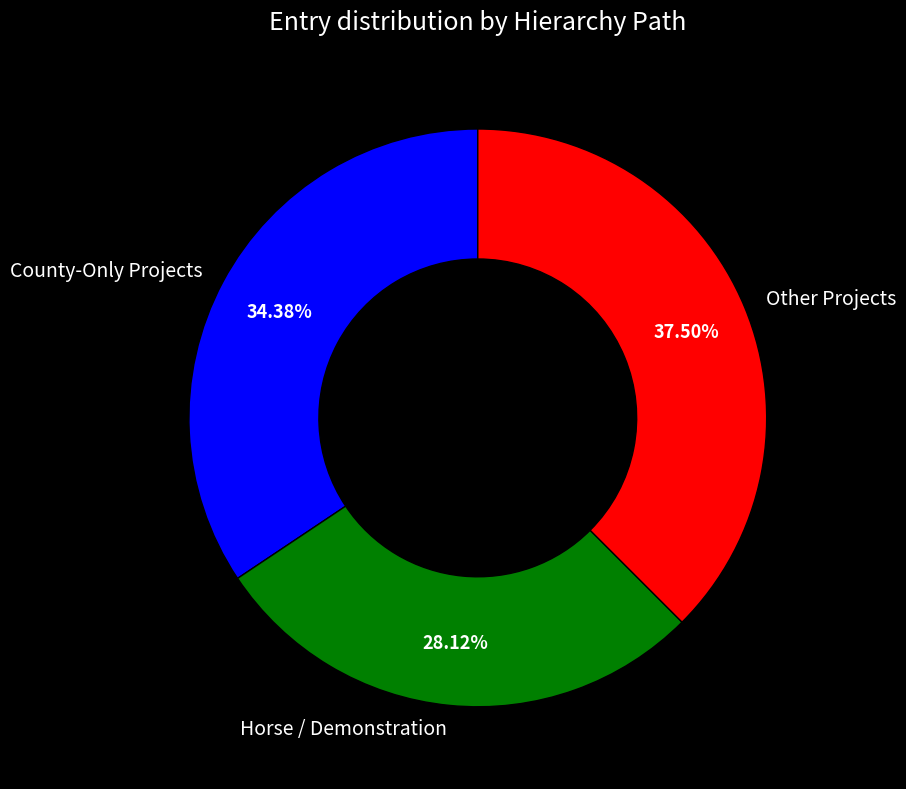

To the nearest percent, what is the difference between the largest and smallest slice percentages?

9%